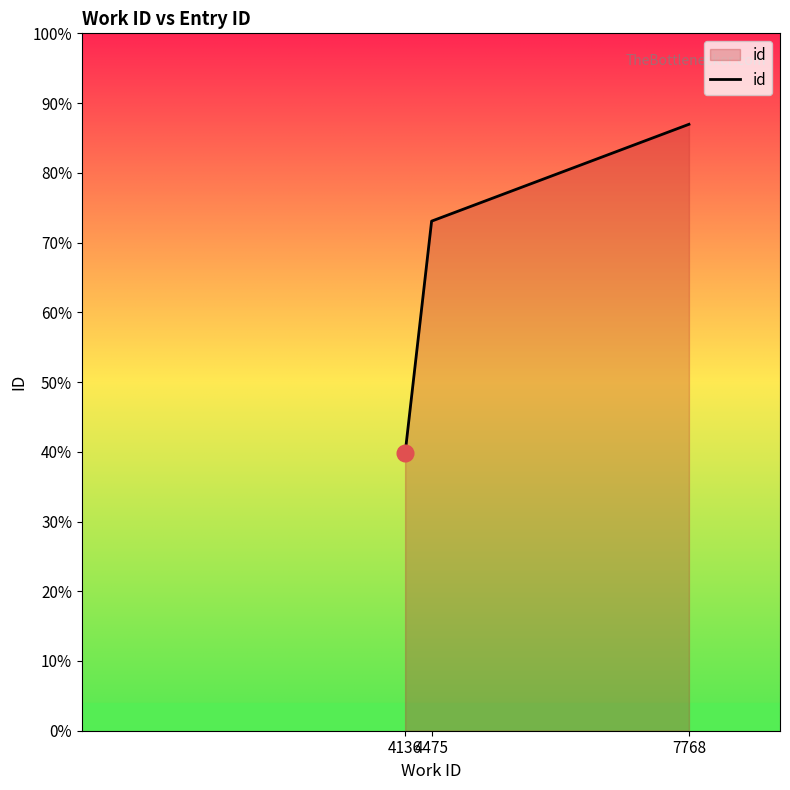

Reading left to right, extract all data points from this chart.

10612	19487	23190